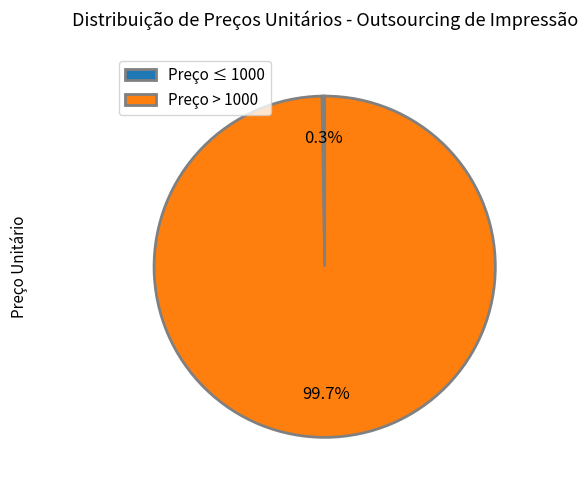

To the nearest percent, what is the difference between the largest and smallest slice percentages?

99%